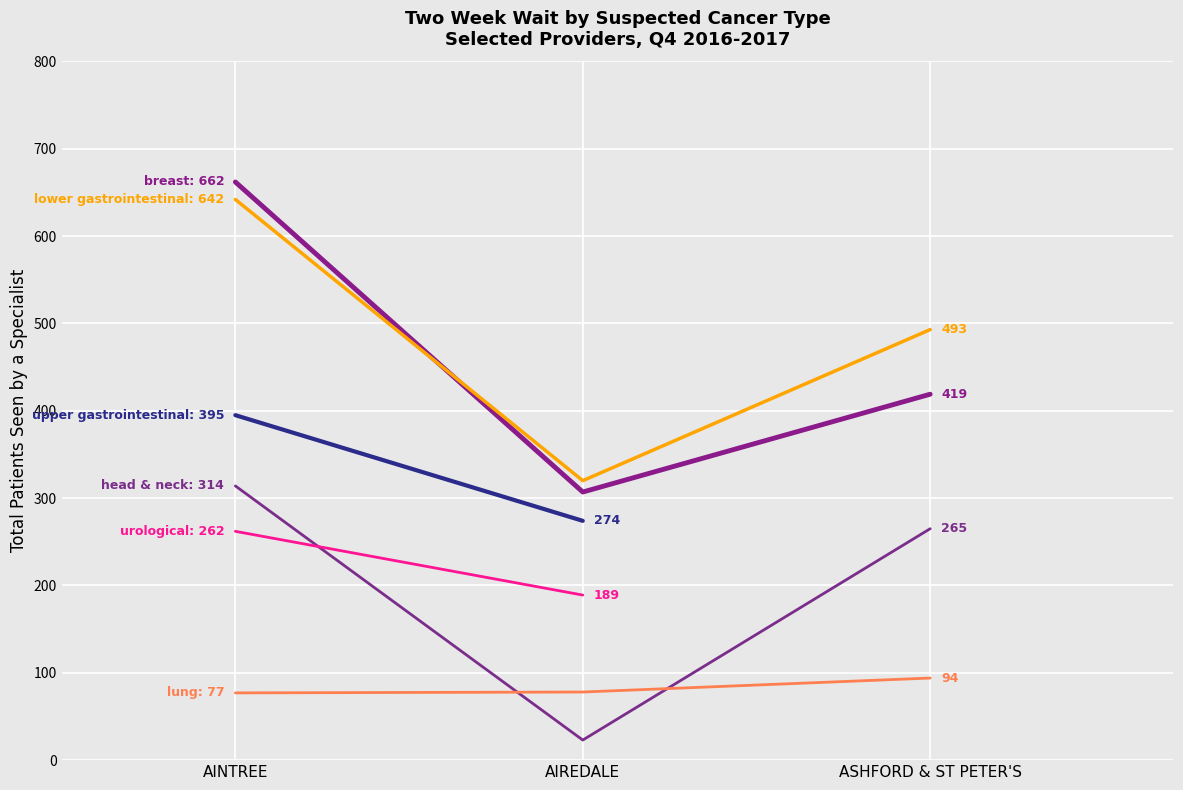

What is the difference between the Suspected head & neck cancer values at ASHFORD & ST PETER'S and AIREDALE?

242